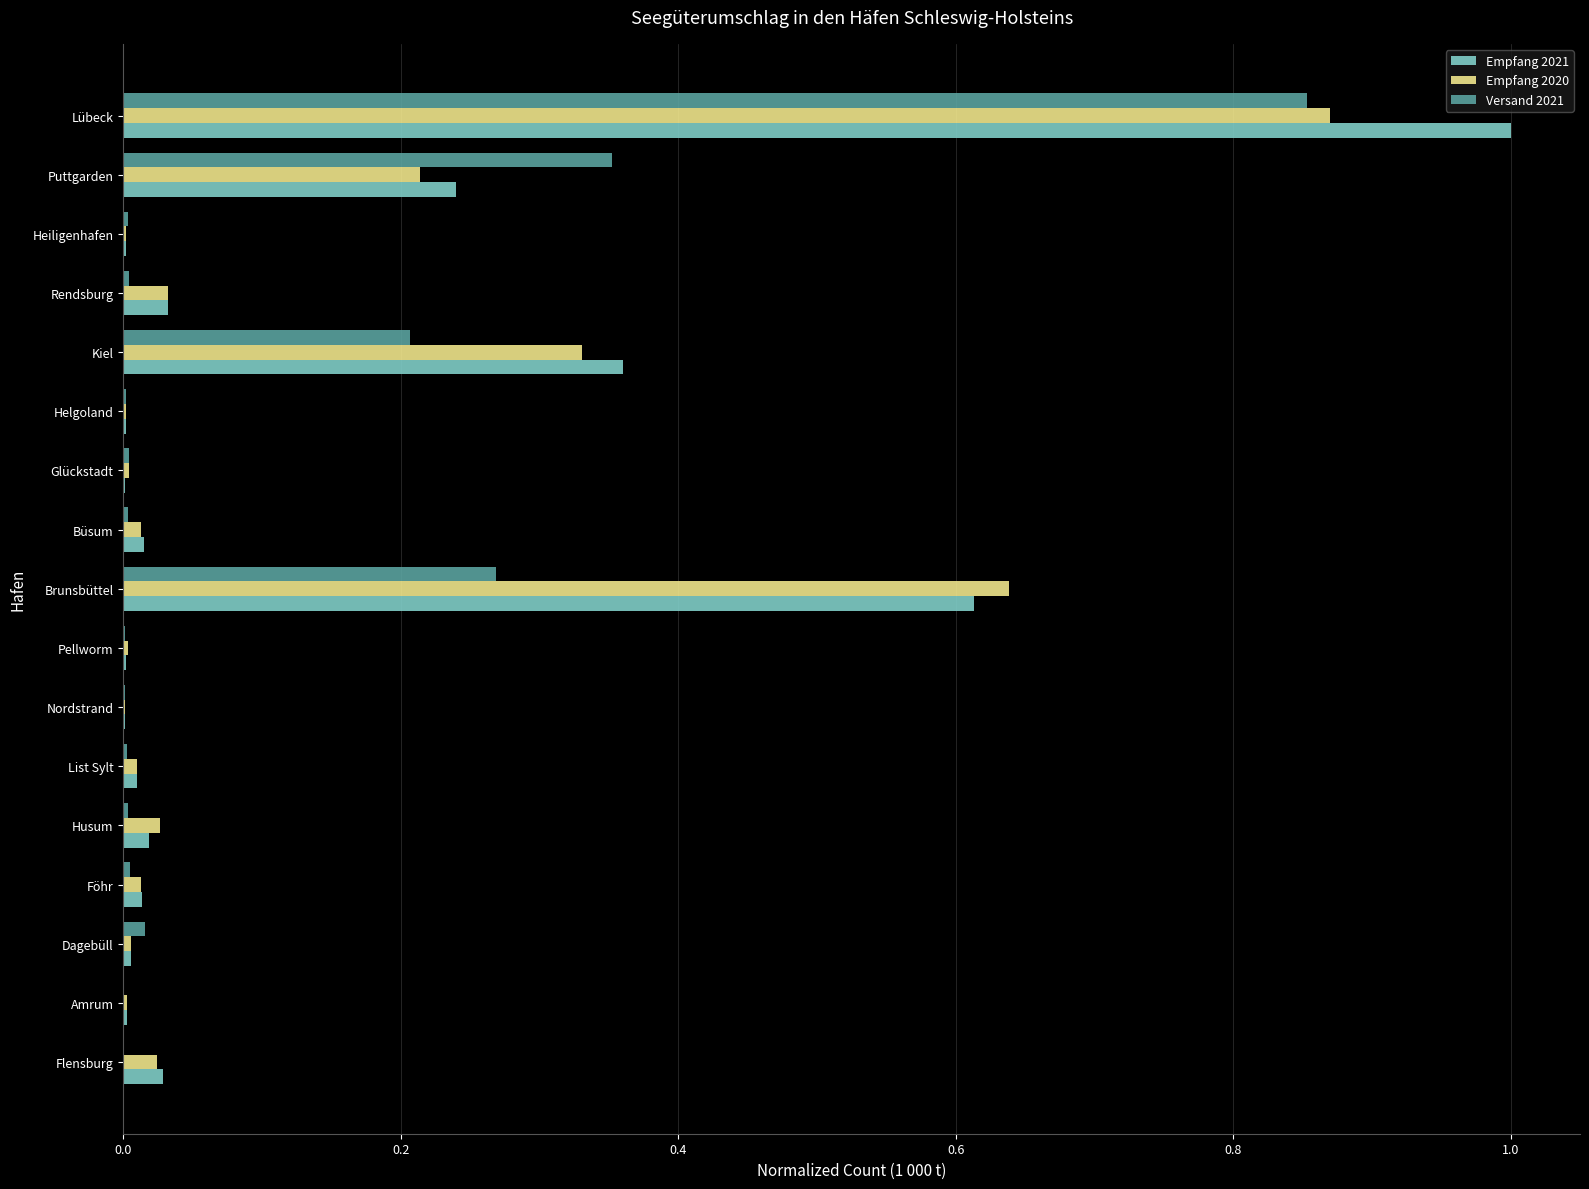

True or false: Empfang 2021 has a value of 0.0 at List Sylt.

True